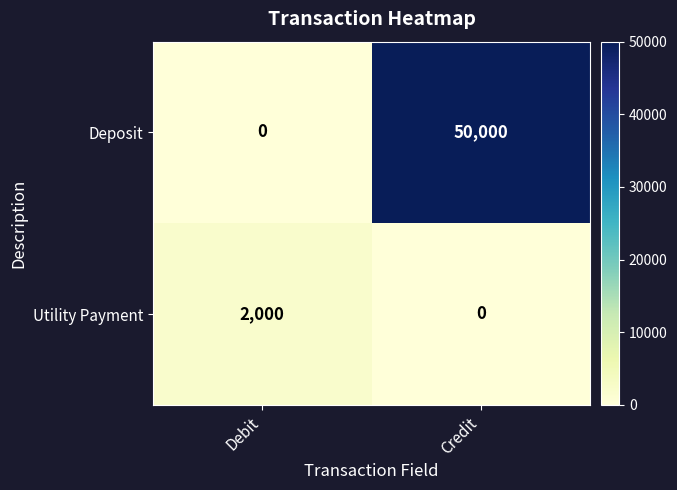

Which series has the largest range (max minus min)?

Deposit